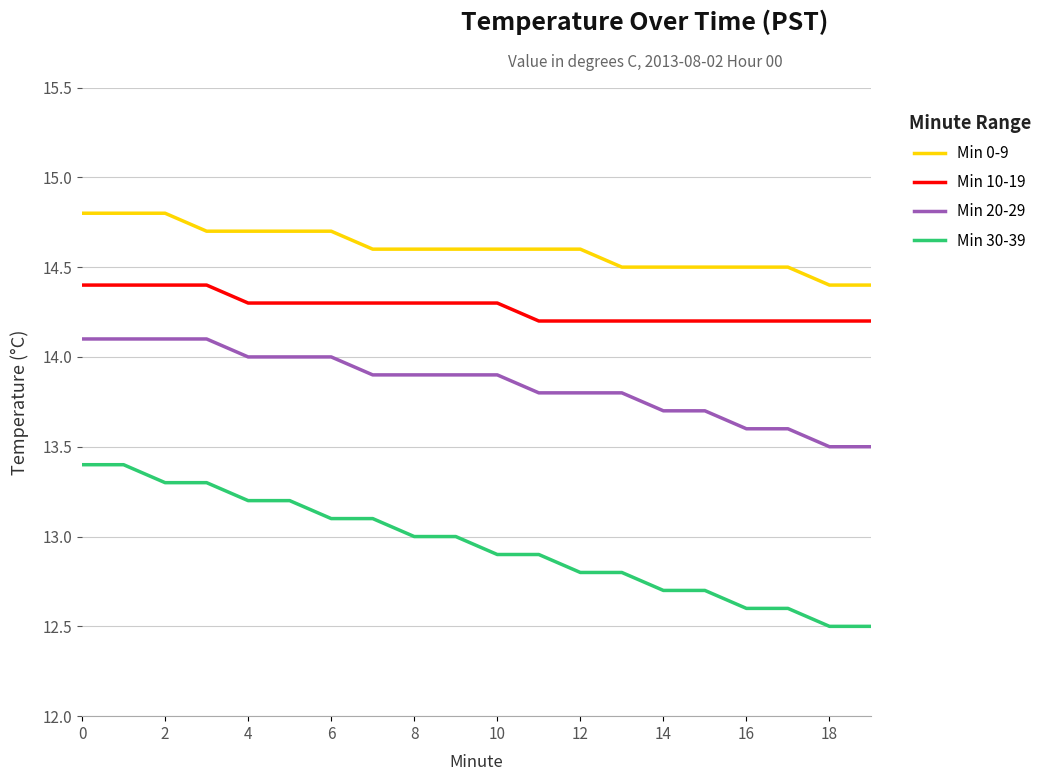

What is the minimum value shown in the chart?

12.5